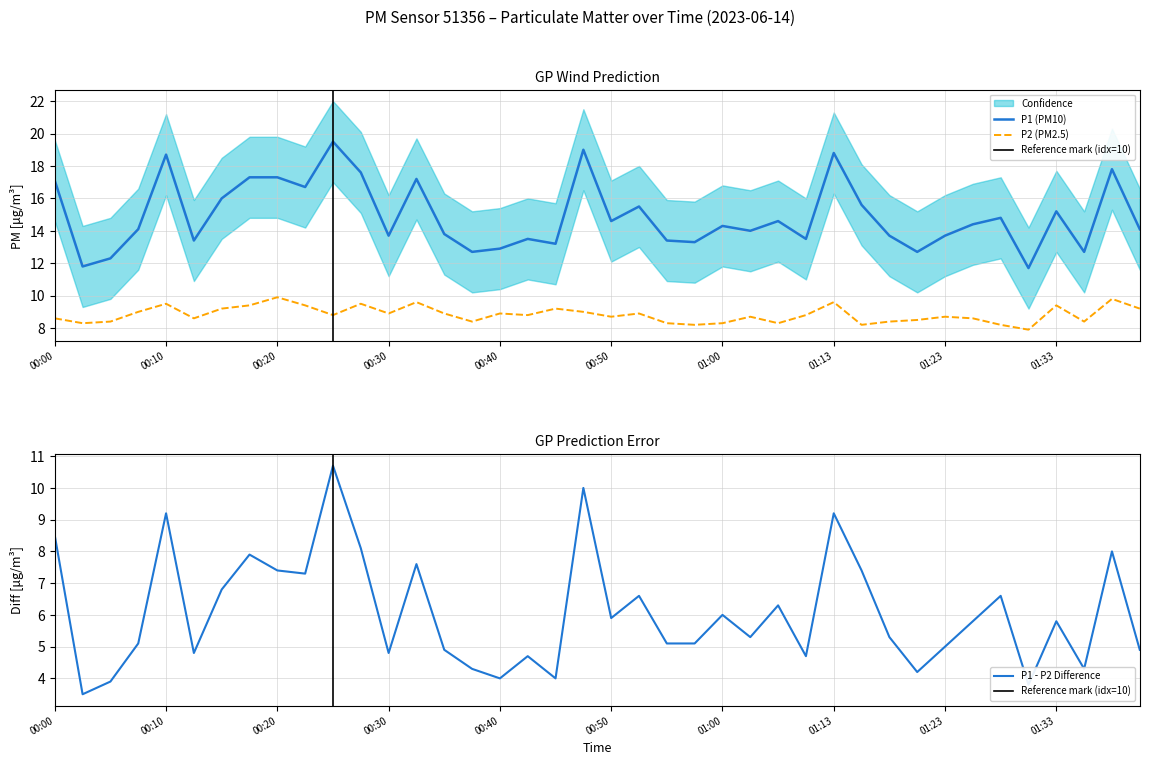

What is the sum of all P2 values?

353.4